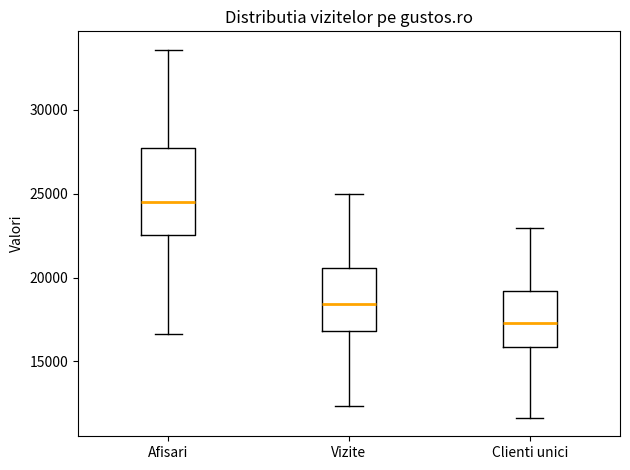

Reading left to right, transcribe this box plot: for each box, give where its median line is, the range the box spans, and where its two whiskers end, as read against the y-axis. The values are not printed on the chart, so give them approximately, as read against the axis.

Afisari: median 24500, box 22500 to 27500, whiskers 16500 to 33500
Vizite: median 18500, box 17000 to 20500, whiskers 12500 to 25000
Clienti unici: median 17500, box 16000 to 19000, whiskers 11500 to 23000